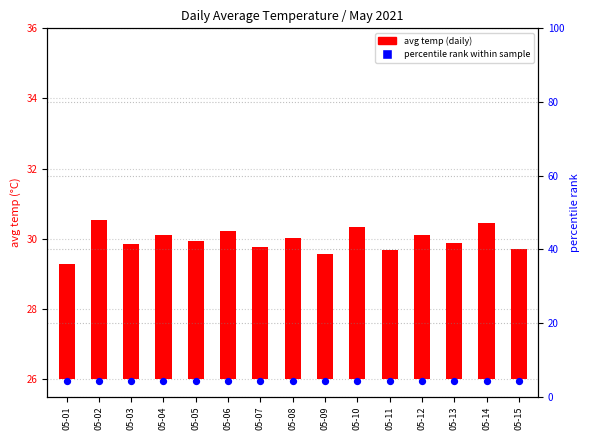

At which category is the sum across all series the highest?

05-02